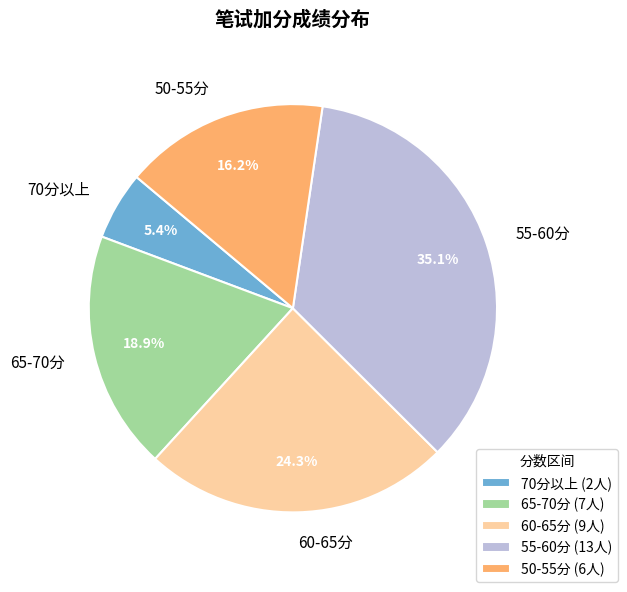

What percentage do 60-65分 and 65-70分 together represent?

43.2%